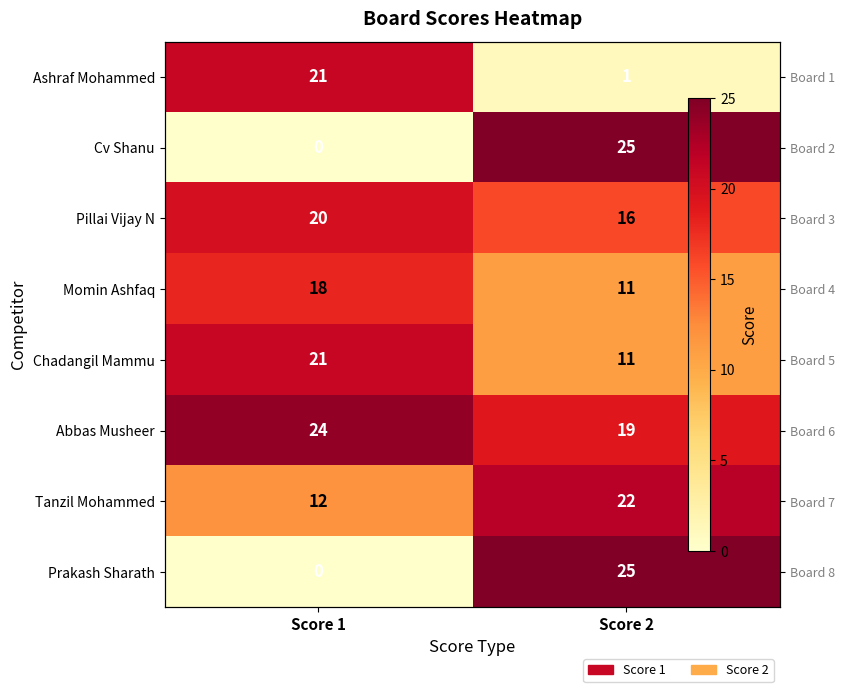

At which category is the sum across all series the highest?

Score 2